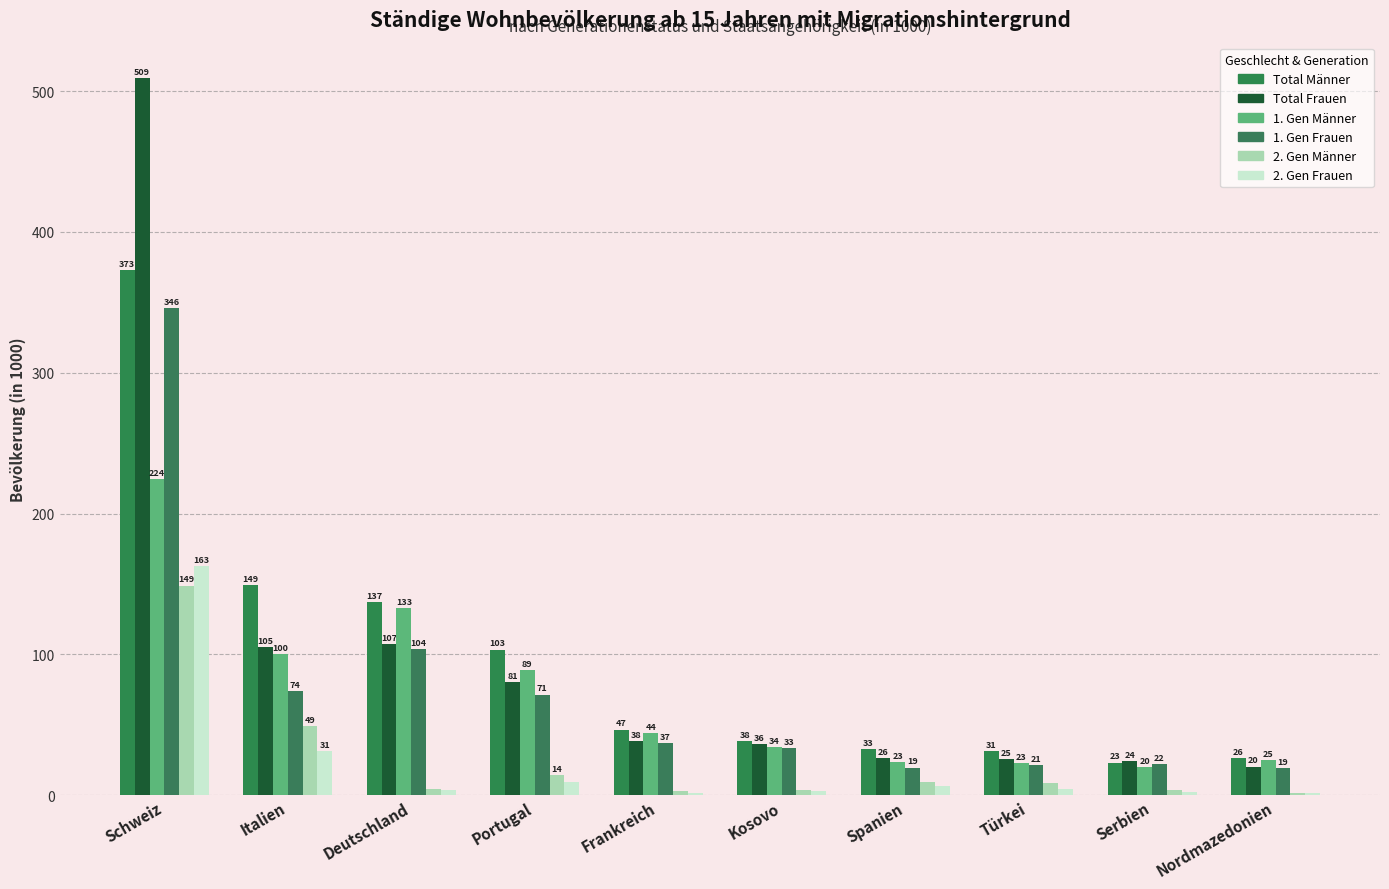

At Spanien, list the series in order from largest to smallest.

Total Männer, Total Frauen, 1. Gen Männer, 1. Gen Frauen, 2. Gen Männer, 2. Gen Frauen